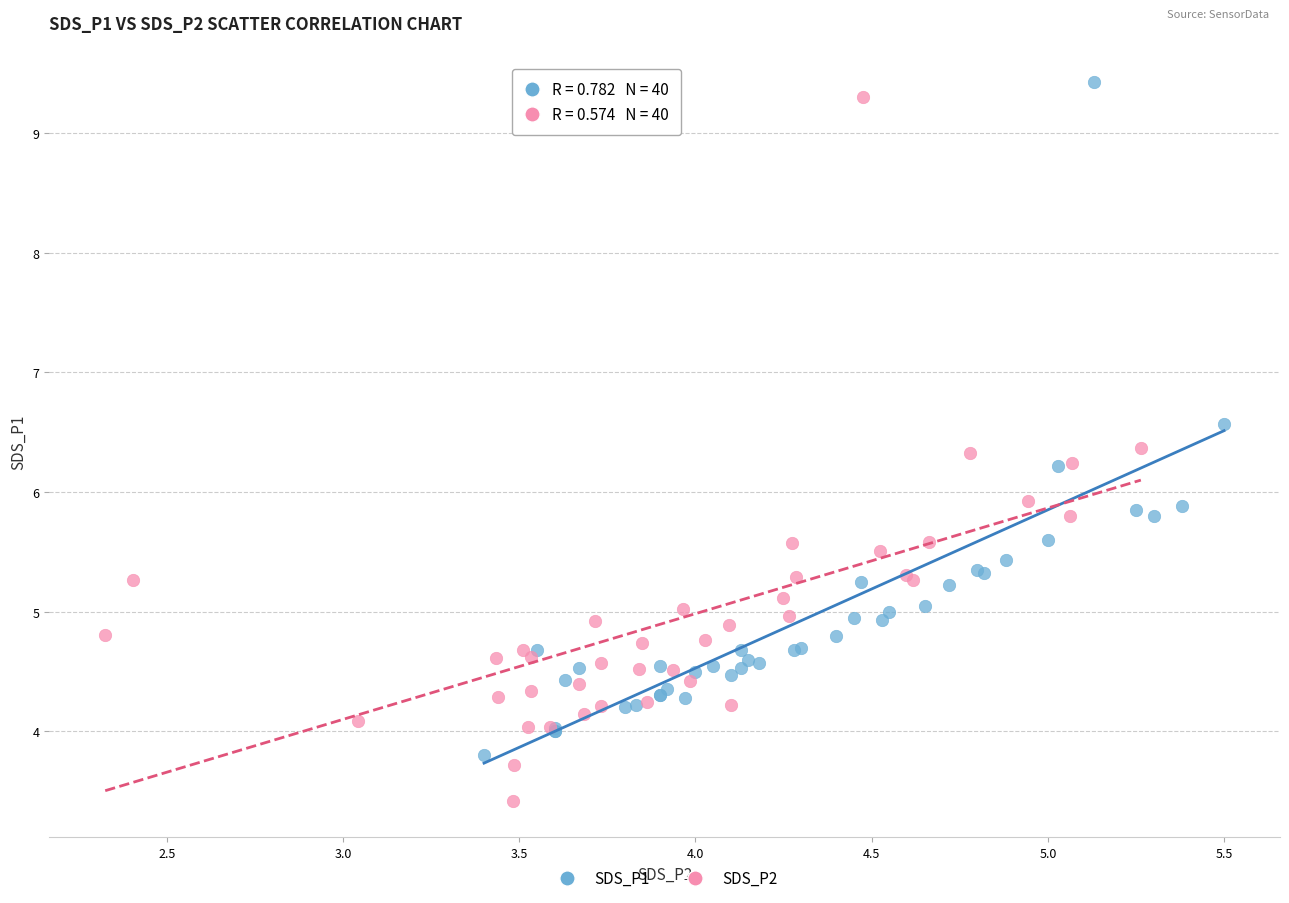

Which series reaches the minimum Y coordinate?

SDS_P2